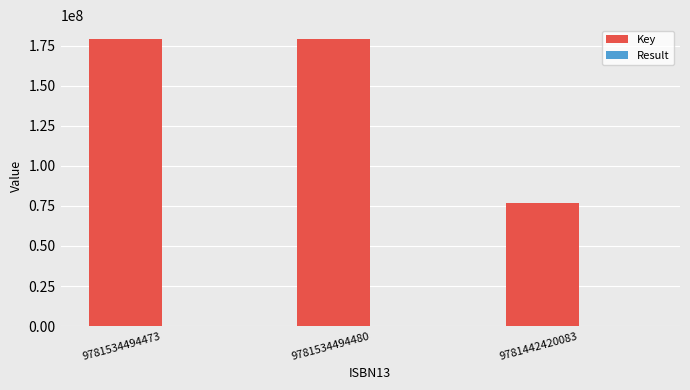

Which series has the largest total across all categories?

Key